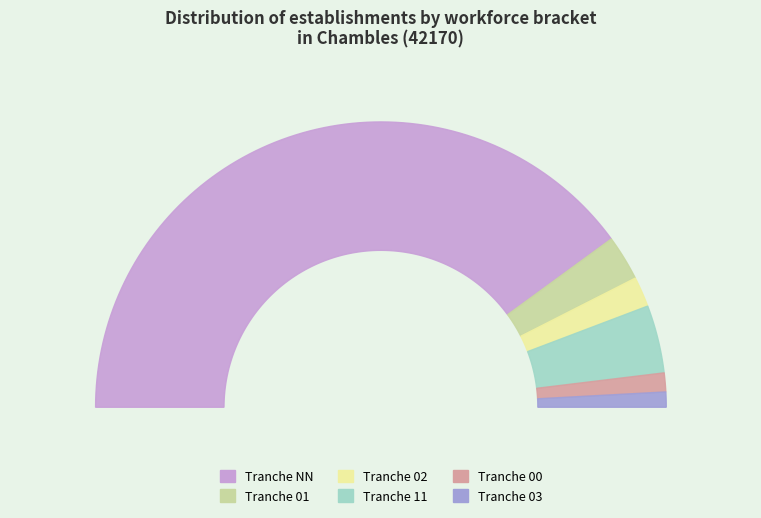

To the nearest percent, what is the difference between the 00 and NN slice percentages?

78%